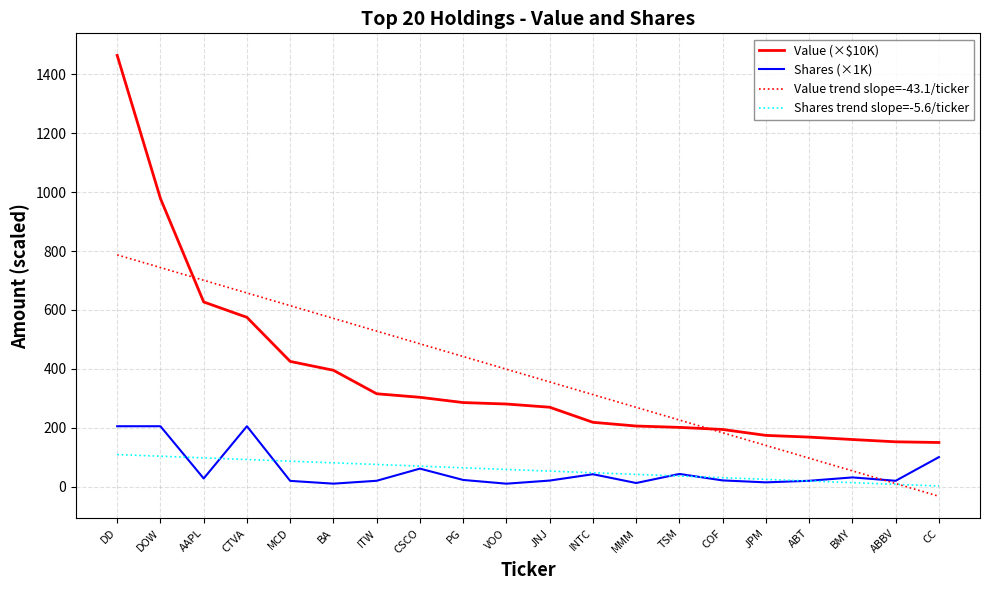

Which category has the highest value in the Value (×$10K) series?

DD